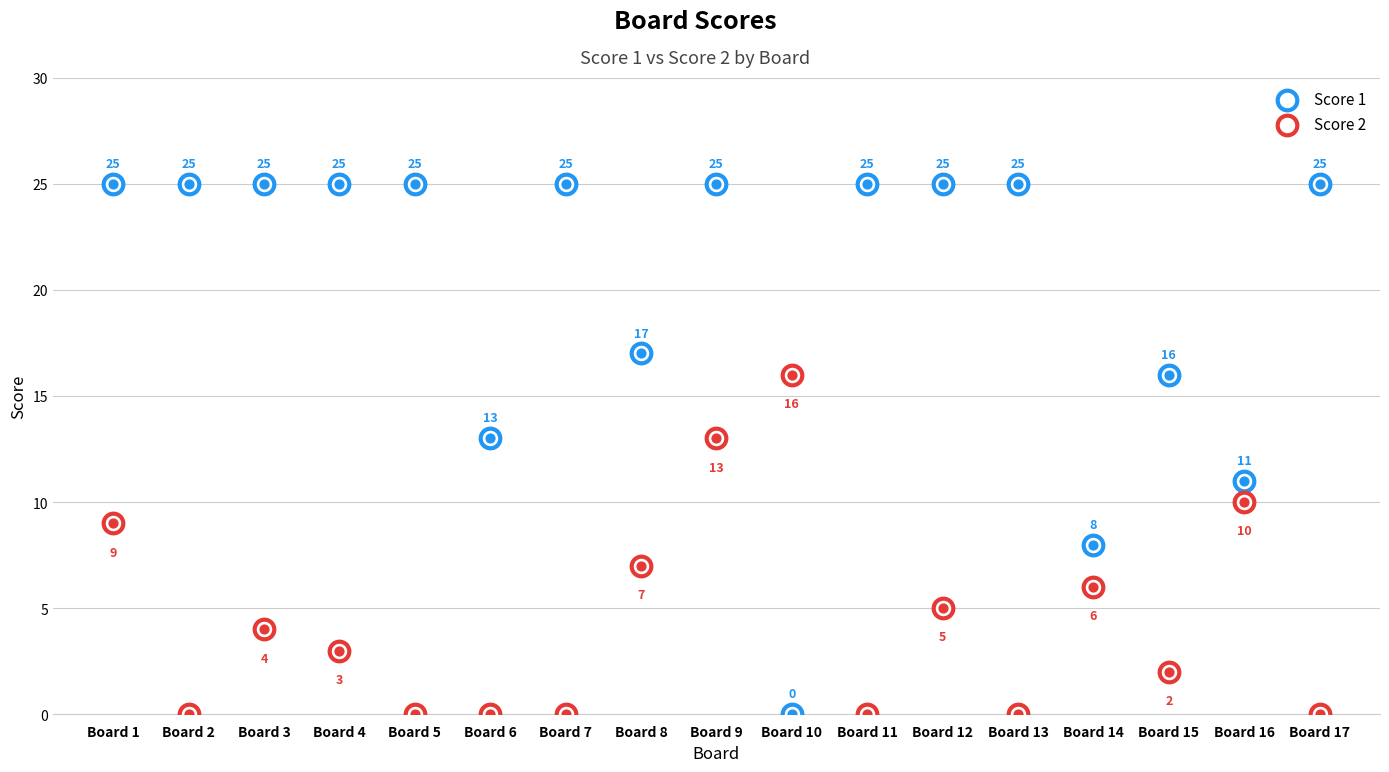

At how many categories does at least one series exceed 5?

17